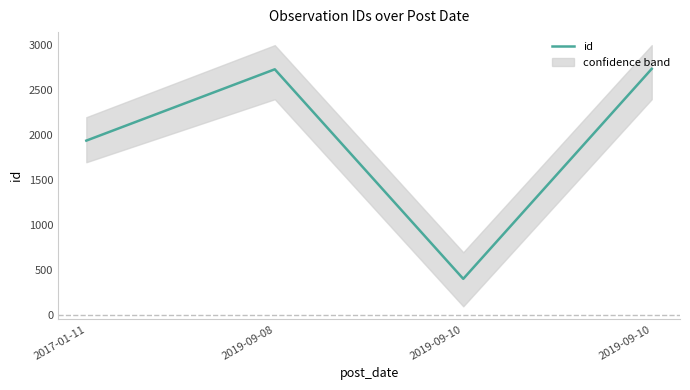

How many lines are shown in the chart?

1